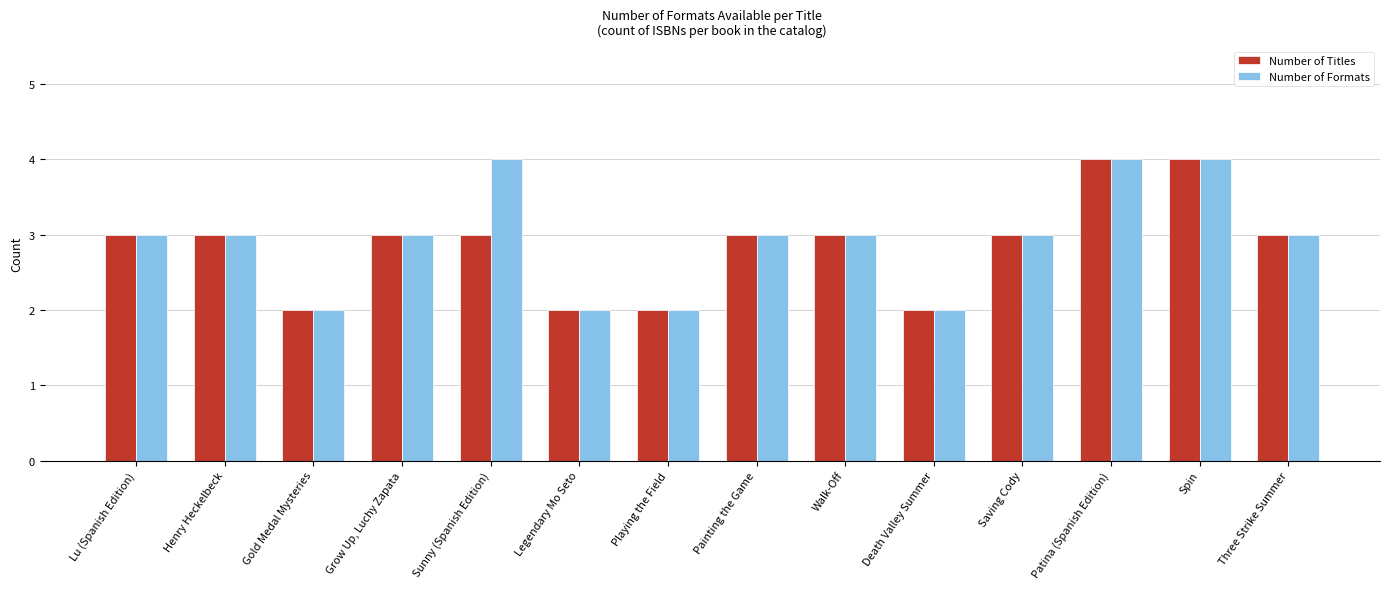

What is the label of the 13th bar from the left?

Spin